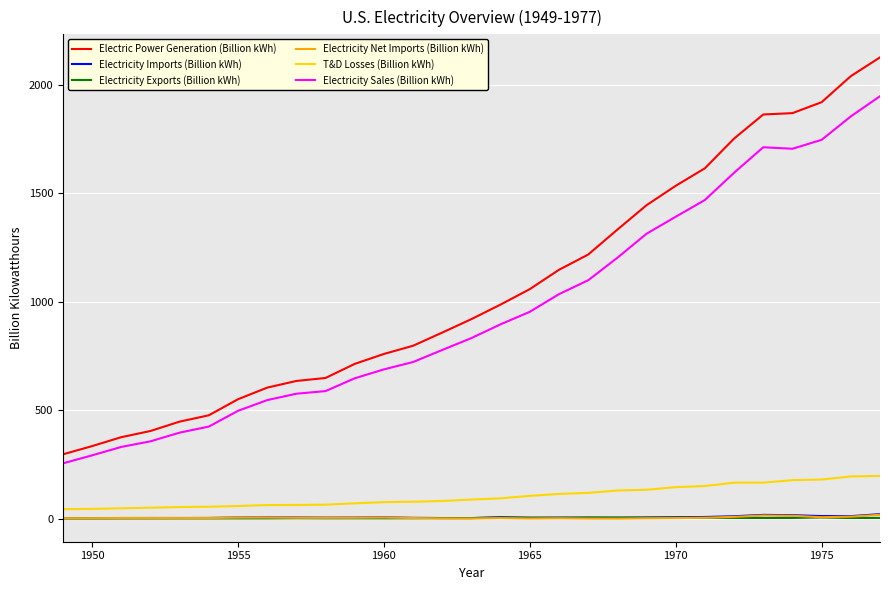

True or false: Electricity Sales (Billion kWh) and Electricity Exports (Billion kWh) intersect in this chart.

False